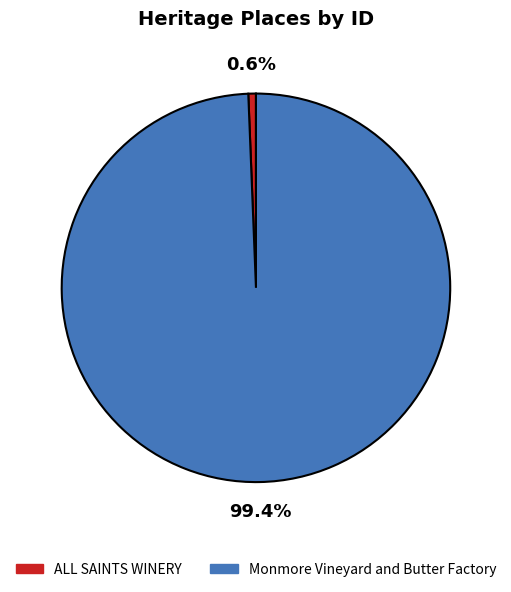

What percentage do ALL SAINTS WINERY and Monmore Vineyard and Butter Factory together represent?

100.0%